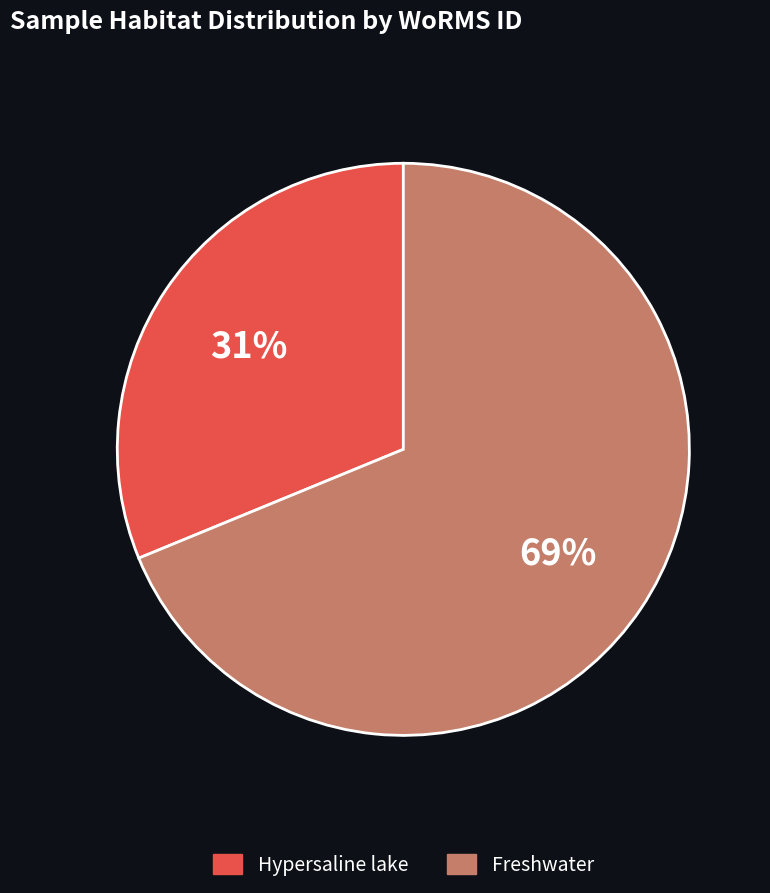

Does Hypersaline lake account for over 50% of the chart?

No